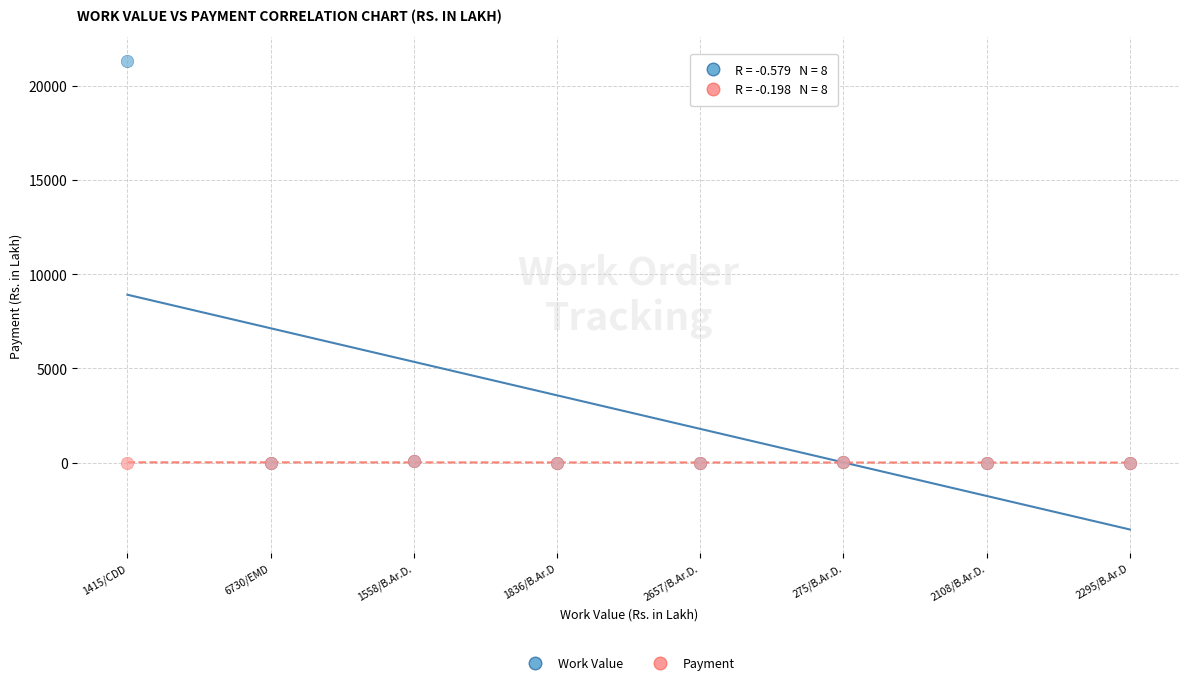

Which series has the largest Y range (max minus min)?

Work Value